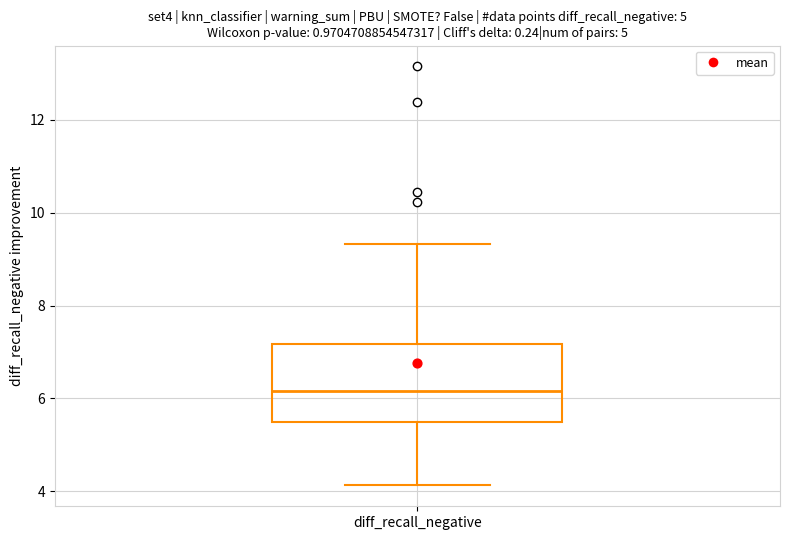

Read this box plot against the y-axis: the position of the median line, the range covered by the box, and the ends of both whiskers. The values are not printed on the chart, so give them approximately, as read against the axis.

median 6.2, box 5.4 to 7.2, whiskers 4.2 to 9.4